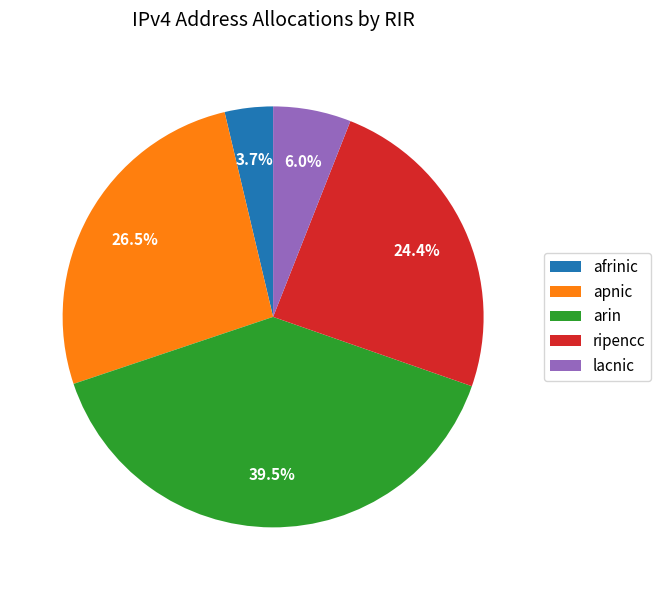

True or false: arin accounts for 47% of the total.

False